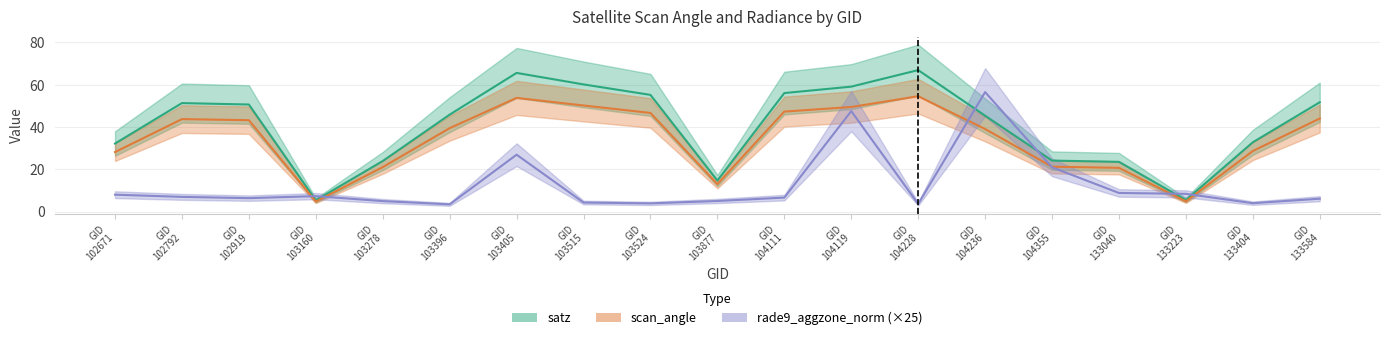

How many categories are shown in the chart?

19